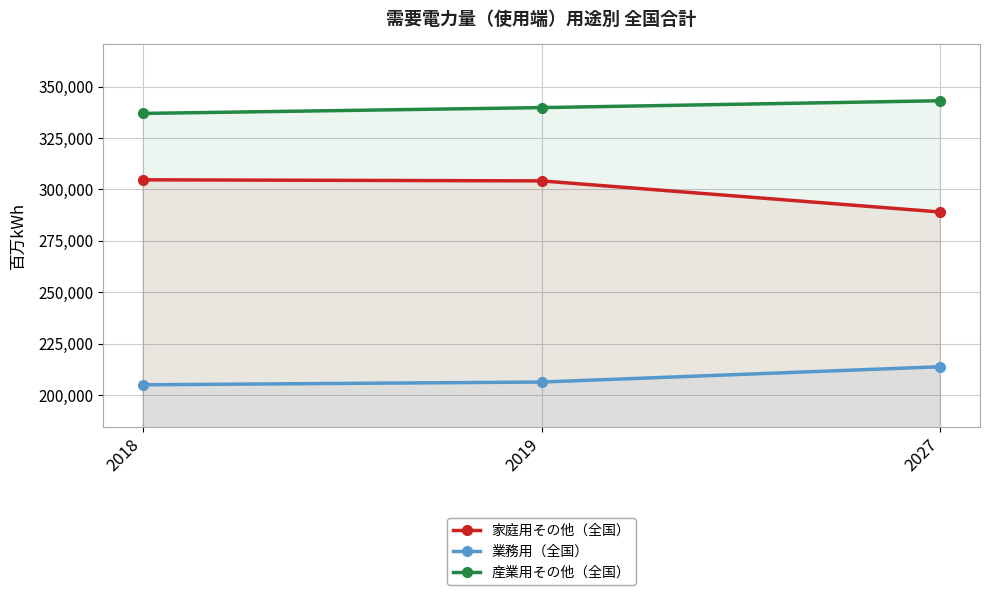

What is the value of the 産業用その他（全国） point at the 3rd from the left?

343199